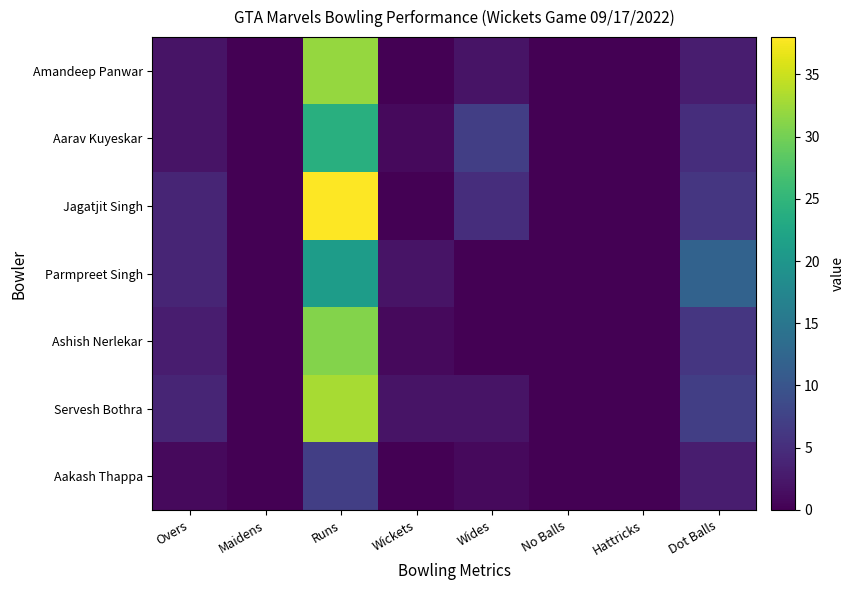

At how many categories does at least one series exceed 12?

1